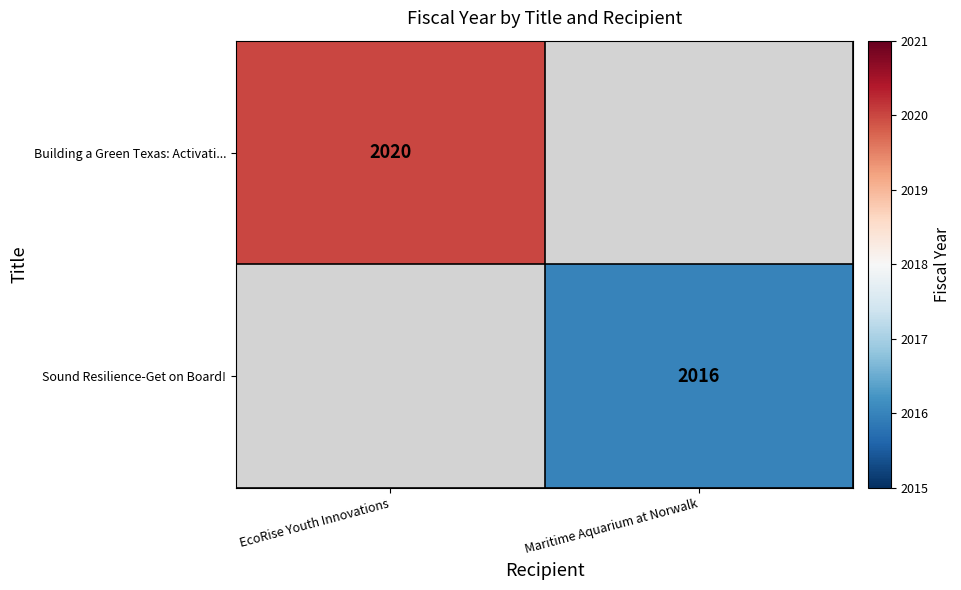

Is it true that Building a Green Texas: Activati... equals 1108 at EcoRise Youth Innovations?

False